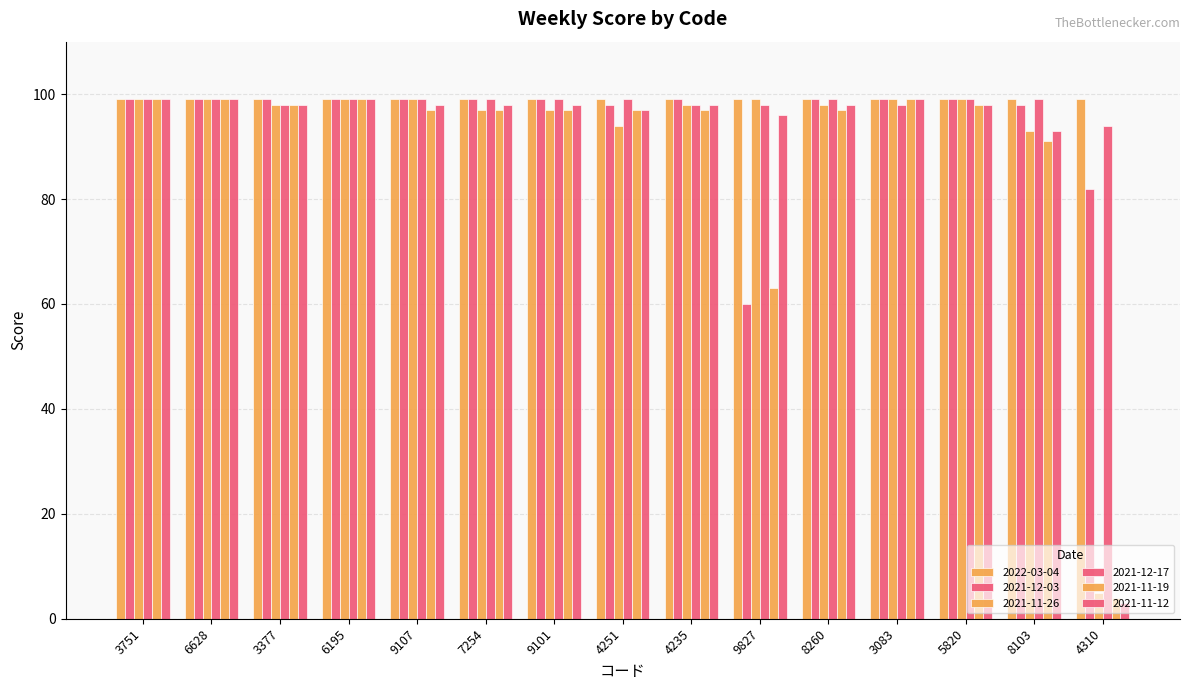

What is the sum of the 2021-12-17 values at 4251 and 8103?

198